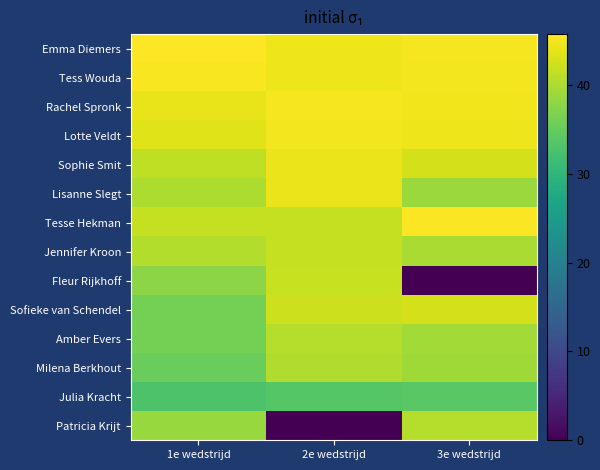

Reading left to right, extract all data points from this chart.

Emma Diemers: 1e wedstrijd=45.7	2e wedstrijd=44.5	3e wedstrijd=45.1
Tess Wouda: 1e wedstrijd=45.2	2e wedstrijd=44.5	3e wedstrijd=45.0
Rachel Spronk: 1e wedstrijd=44.1	2e wedstrijd=45.1	3e wedstrijd=44.7
Lotte Veldt: 1e wedstrijd=43.4	2e wedstrijd=44.9	3e wedstrijd=44.6
Sophie Smit: 1e wedstrijd=41.3	2e wedstrijd=44.3	3e wedstrijd=42.8
Lisanne Slegt: 1e wedstrijd=40.1	2e wedstrijd=44.4	3e wedstrijd=38.8
Tesse Hekman: 1e wedstrijd=41.7	2e wedstrijd=41.7	3e wedstrijd=45.4
Jennifer Kroon: 1e wedstrijd=40.5	2e wedstrijd=41.7	3e wedstrijd=39.9
Fleur Rijkhoff: 1e wedstrijd=37.8	2e wedstrijd=41.8	3e wedstrijd=0.0
Sofieke van Schendel: 1e wedstrijd=36.1	2e wedstrijd=42.1	3e wedstrijd=42.7
Amber Evers: 1e wedstrijd=36.2	2e wedstrijd=40.7	3e wedstrijd=39.3
Milena Berkhout: 1e wedstrijd=35.3	2e wedstrijd=40.2	3e wedstrijd=39.2
Julia Kracht: 1e wedstrijd=32.9	2e wedstrijd=33.7	3e wedstrijd=34.0
Patricia Krijt: 1e wedstrijd=38.6	2e wedstrijd=0.0	3e wedstrijd=40.5